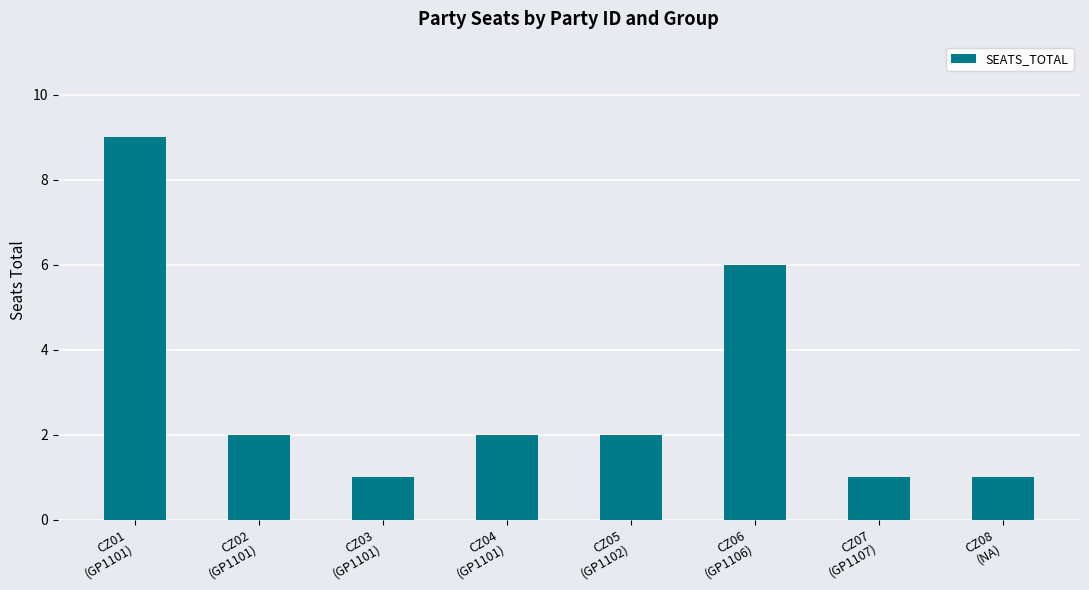

What is the greatest value displayed?

9